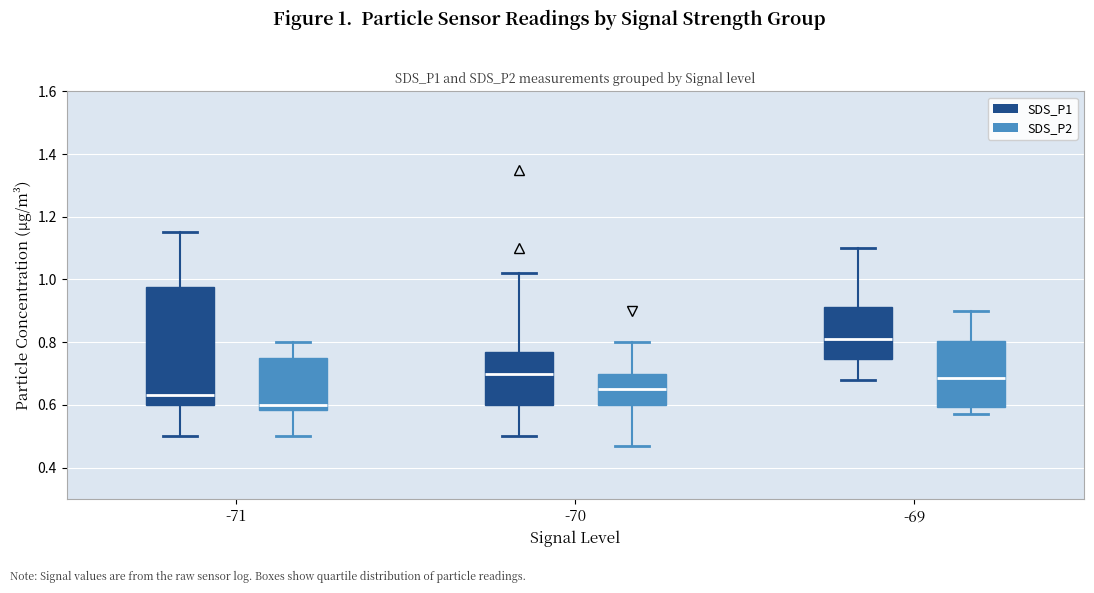

Reading left to right, read every box against the y-axis: the position of its median line, the range the box covers, and the ends of its whiskers. The values are not printed on the chart, so give them approximately, as read against the axis.

-71 (SDS_P1): median 0.64, box 0.60 to 0.98, whiskers 0.50 to 1.16
-71 (SDS_P2): median 0.60, box 0.58 to 0.76, whiskers 0.50 to 0.80
-70 (SDS_P1): median 0.70, box 0.60 to 0.78, whiskers 0.50 to 1.02
-70 (SDS_P2): median 0.66, box 0.60 to 0.70, whiskers 0.48 to 0.80
-69 (SDS_P1): median 0.82, box 0.74 to 0.92, whiskers 0.68 to 1.10
-69 (SDS_P2): median 0.68, box 0.60 to 0.80, whiskers 0.58 to 0.90